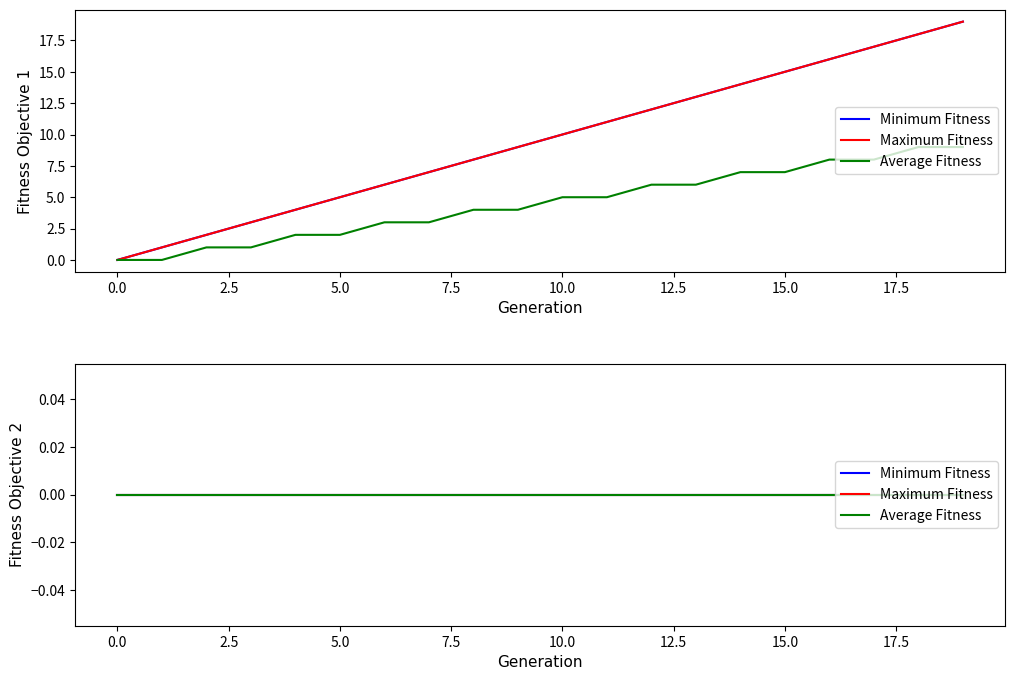

True or false: Average Minute and Minimum Value intersect in this chart.

False